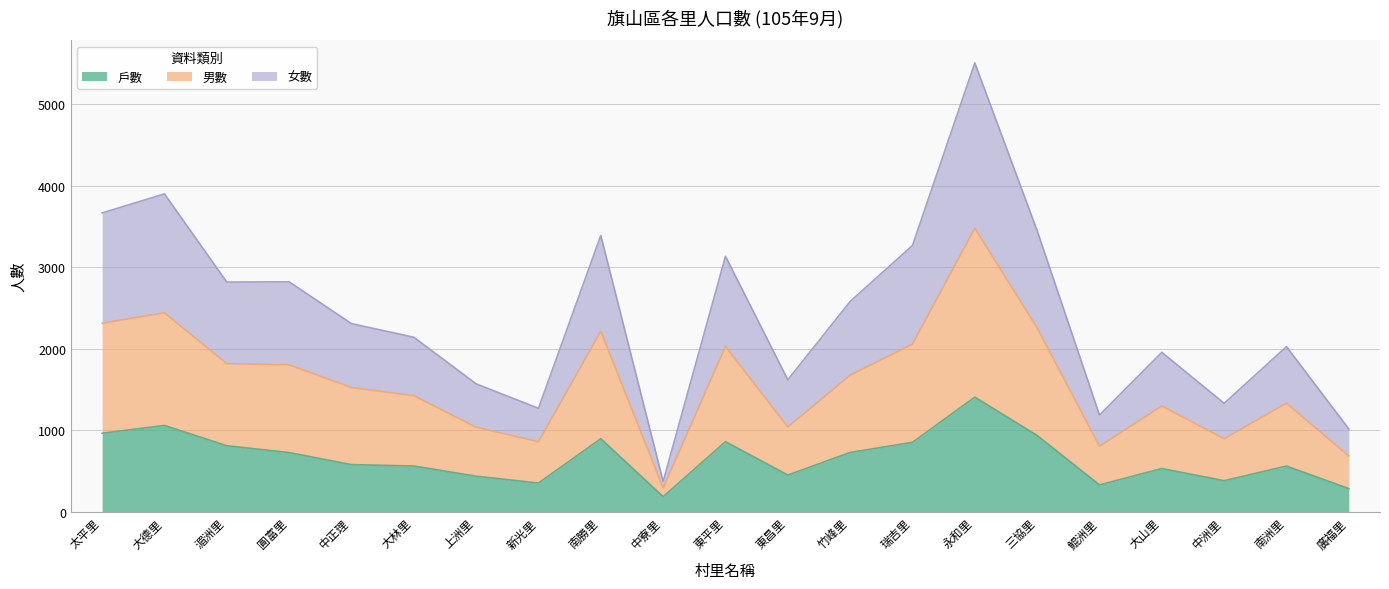

What is the maximum value shown in the chart?

5509